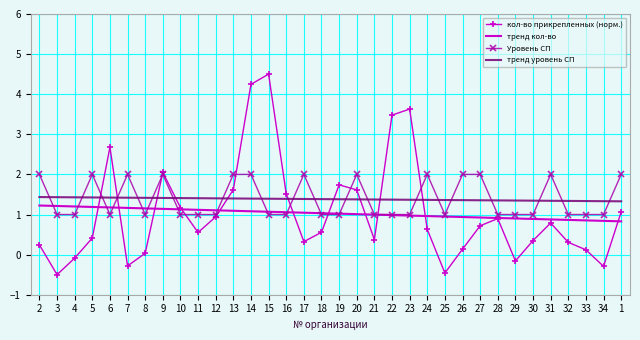

How many times do Уровень СП and тренд уровень СП cross each other?

20